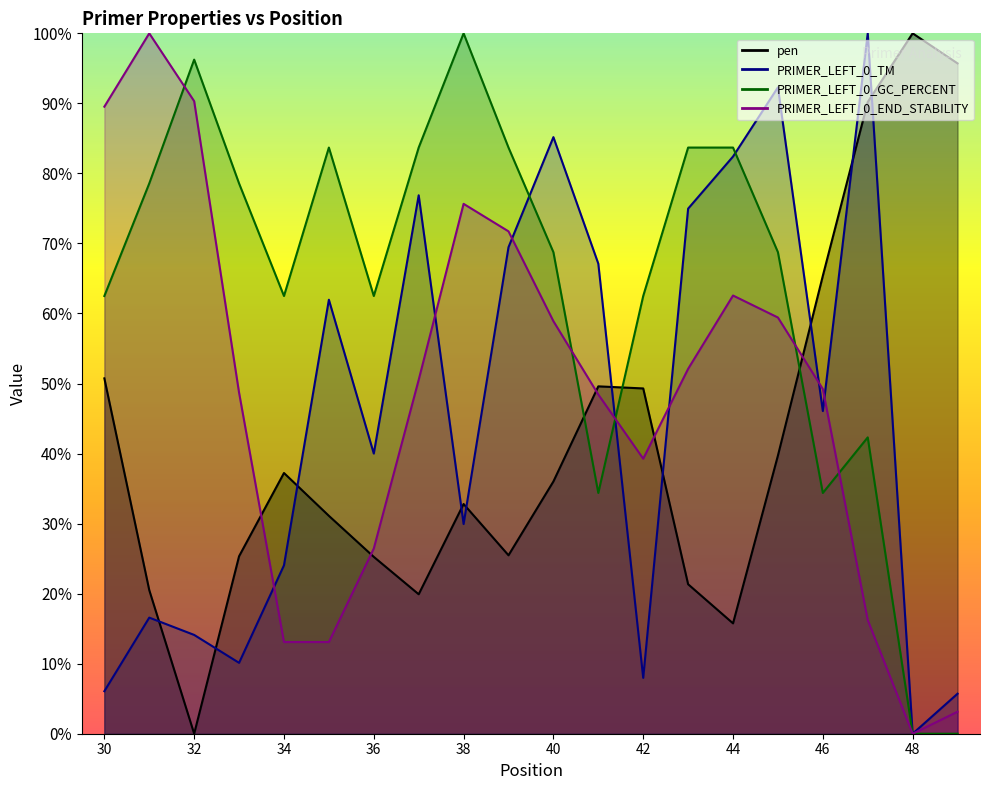

Reading left to right, extract all data points from this chart.

pen: 30=50.7	31=20.5	32=0.0	33=25.3	34=37.2	35=31.1	36=25.3	37=19.9	38=32.8	39=25.5	40=36.0	41=49.6	42=49.3	43=21.3	44=15.8	45=39.7	46=65.4	47=90.2	48=100.0	49=95.7
PRIMER_LEFT_0_TM: 30=6.1	31=16.6	32=14.1	33=10.1	34=24.0	35=62.0	36=40.0	37=76.9	38=29.9	39=69.5	40=85.2	41=67.1	42=8.0	43=75.0	44=82.4	45=92.3	46=46.1	47=100.0	48=0.0	49=5.7
PRIMER_LEFT_0_GC_PERCENT: 30=62.5	31=78.6	32=96.2	33=78.6	34=62.5	35=83.7	36=62.5	37=83.7	38=100.0	39=83.7	40=68.8	41=34.4	42=62.5	43=83.7	44=83.7	45=68.8	46=34.4	47=42.3	48=0.0	49=0.0
PRIMER_LEFT_0_END_STABILITY: 30=89.5	31=100.0	32=90.3	33=48.7	34=13.1	35=13.1	36=26.4	37=50.5	38=75.7	39=71.7	40=58.9	41=48.4	42=39.3	43=52.1	44=62.6	45=59.4	46=49.2	47=16.2	48=0.0	49=3.1